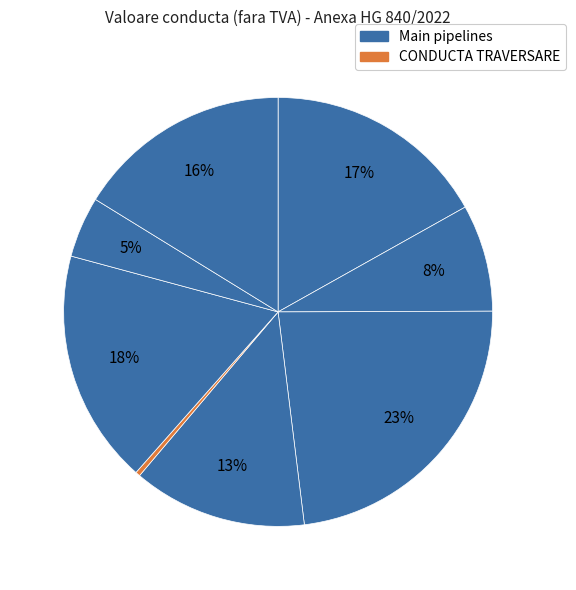

How many segments does this pie chart have?

8